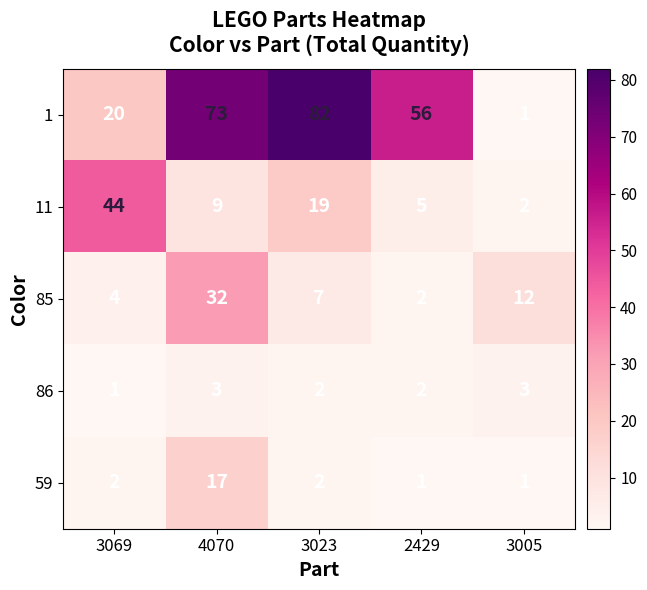

List the series in order of their peak value, lowest first.

86, 59, 85, 11, 1